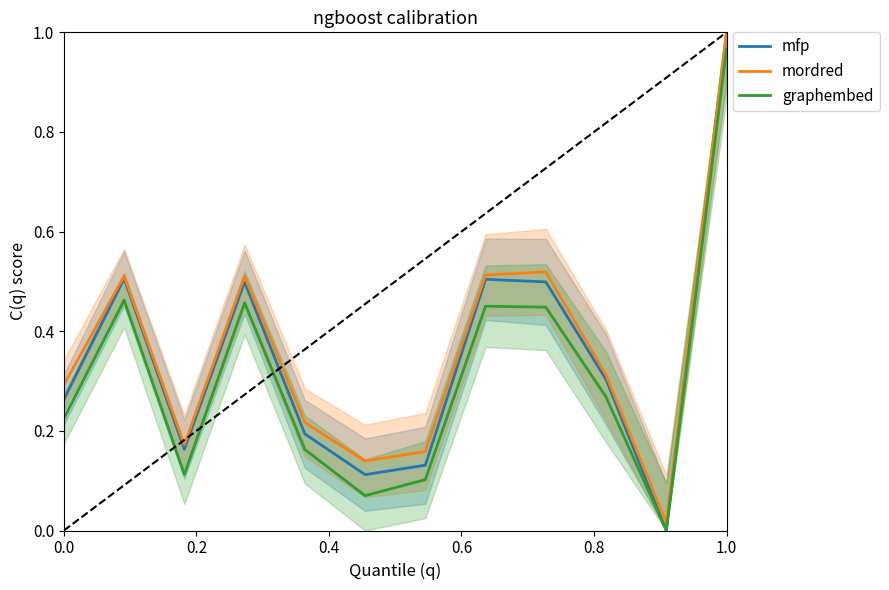

True or false: graphembed and mordred intersect in this chart.

False